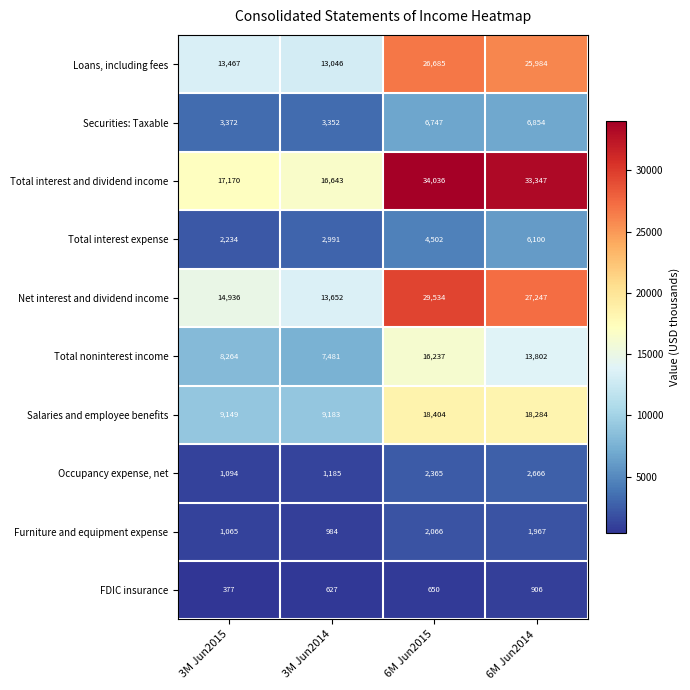

What is the sum of the Net interest and dividend income values at 3M Jun2014 and 3M Jun2015?

28588